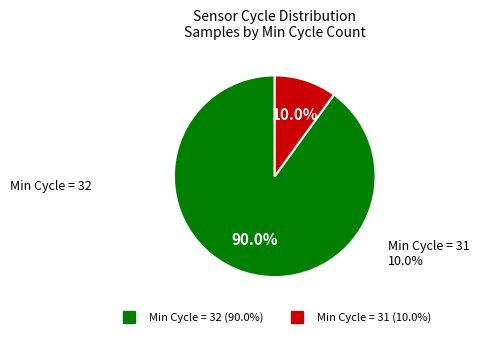

Does any single category account for the majority?

Yes